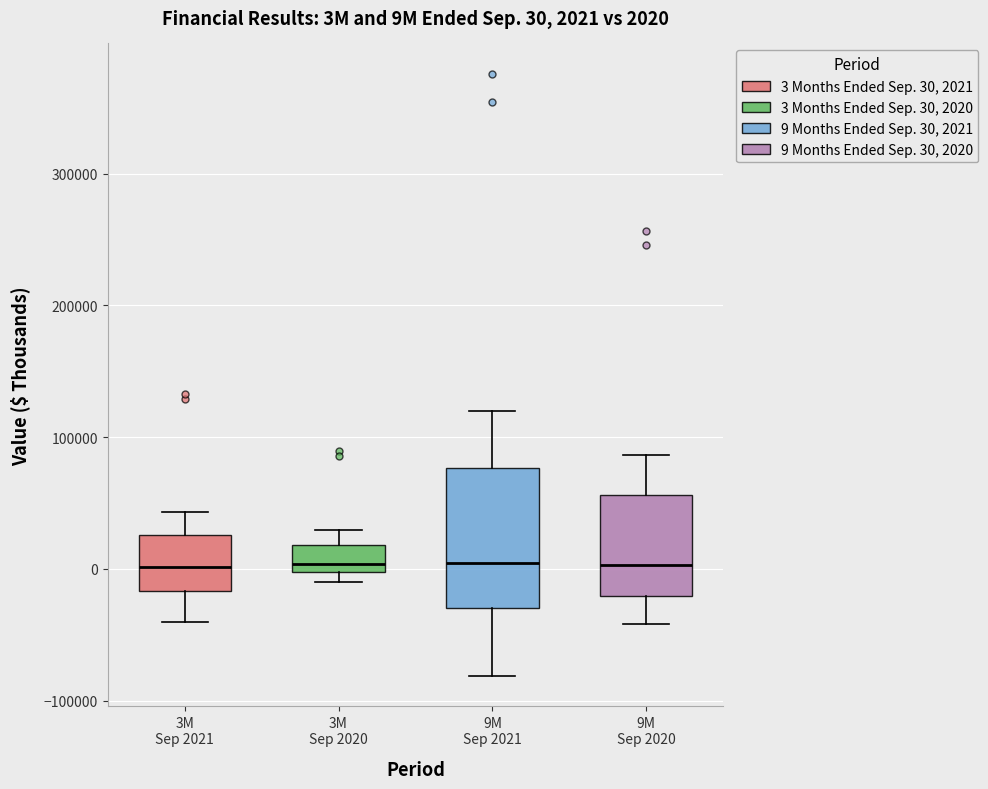

Which box is the tallest, from its lower edge to its upper edge?

9M Sep 2021